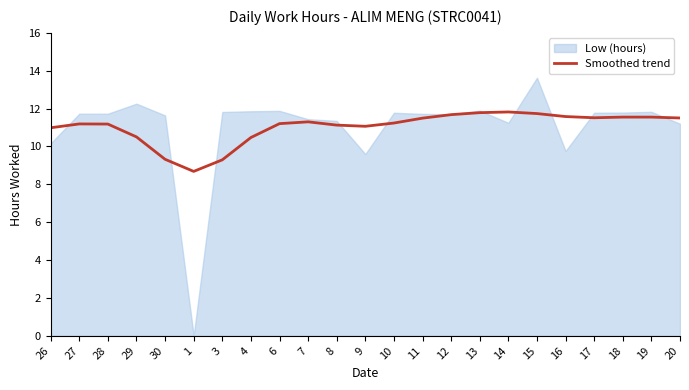

What is the label of the 12th point from the right?

9